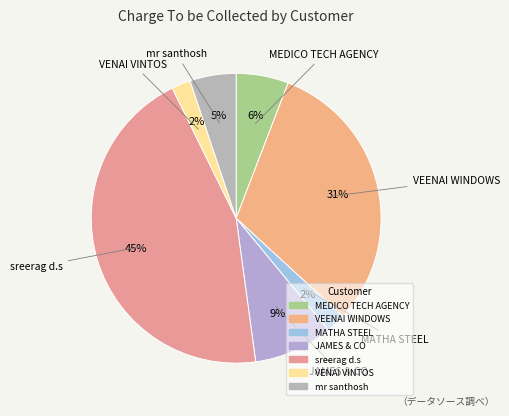

To the nearest percent, what percentage of the pie is VENAI VINTOS?

2%